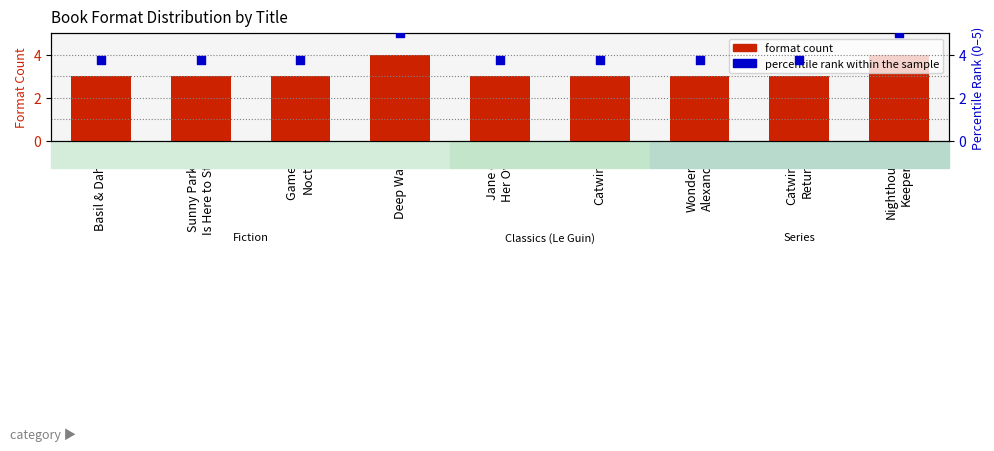

Is the value of format count at Wonderful
Alexander greater than the value of percentile rank within the sample at Catwings?

No